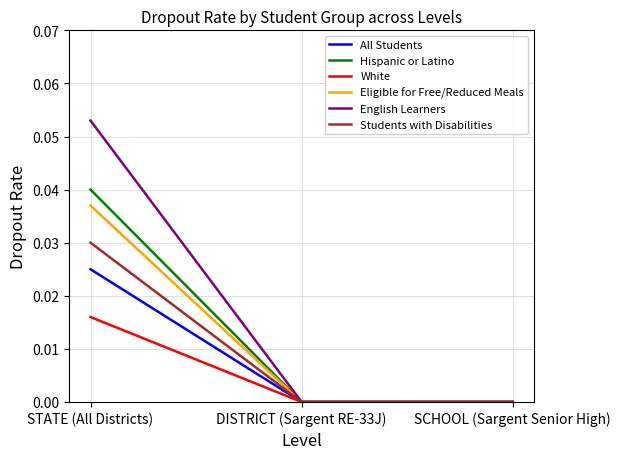

Which series has the widest spread of values?

English Learners